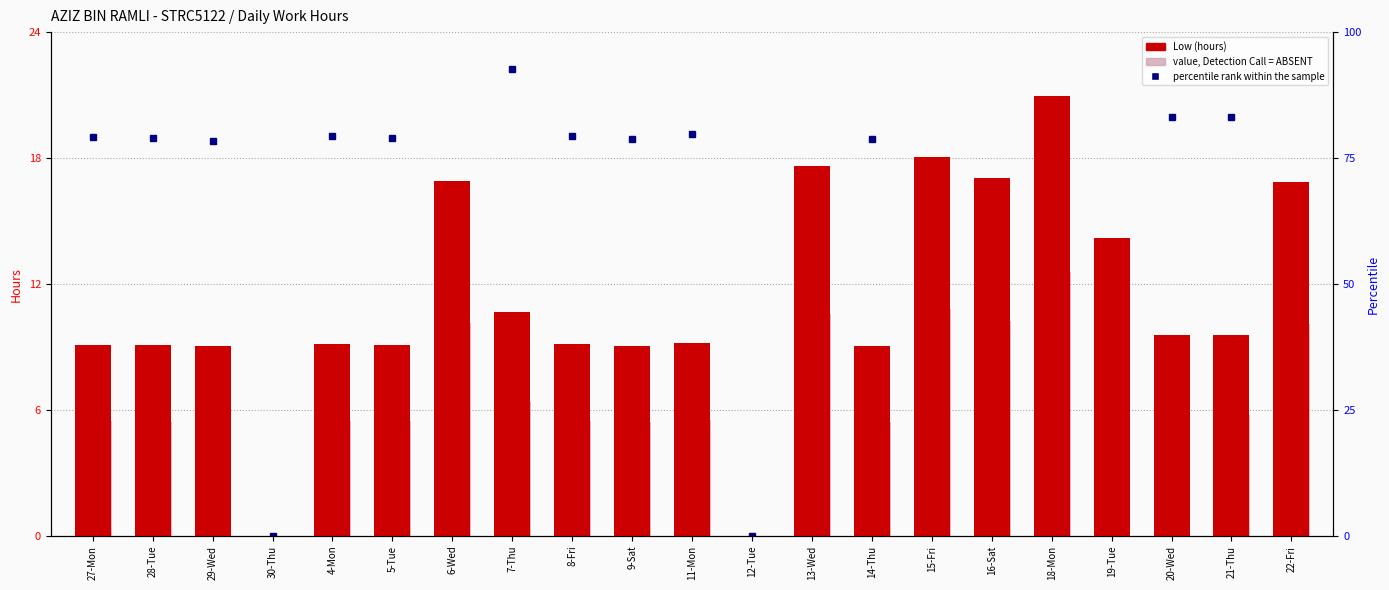

How many values in the Low (hours) series are below 9?

2